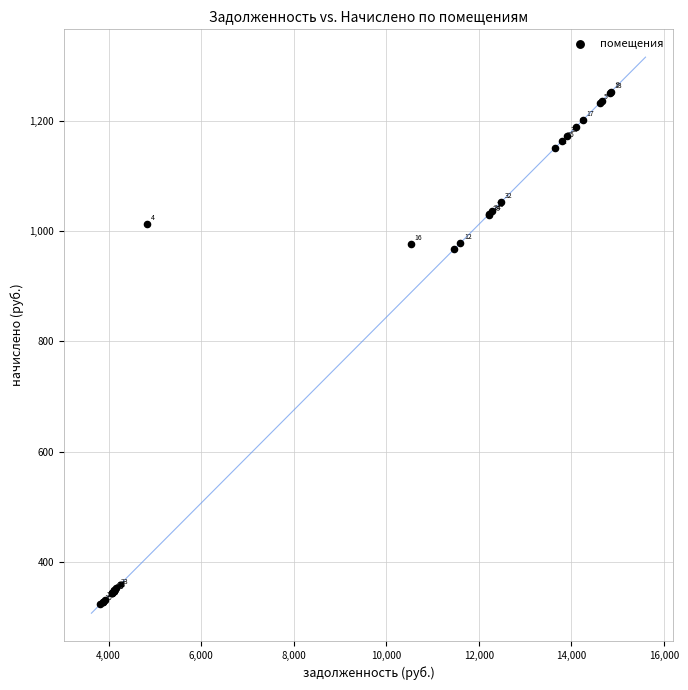

What Y value in the scatter plot is closest to 788?

967.1